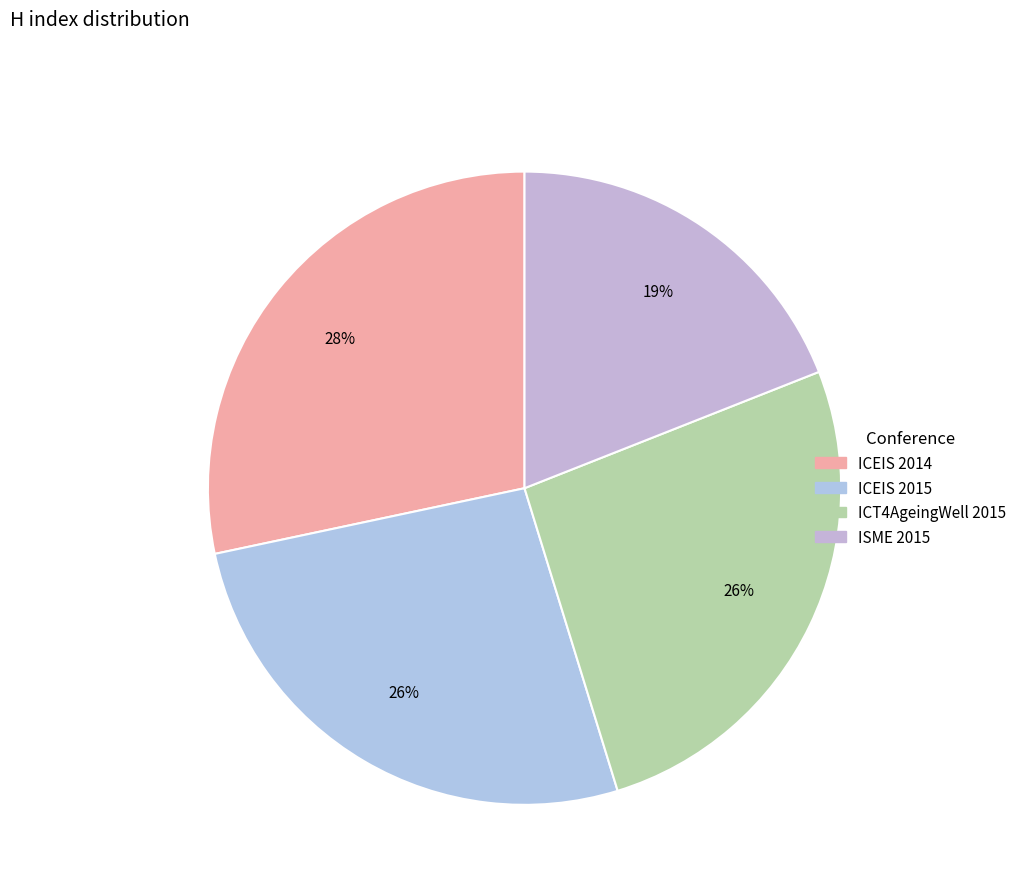

To the nearest percent, what is the difference between the largest and smallest slice percentages?

9%